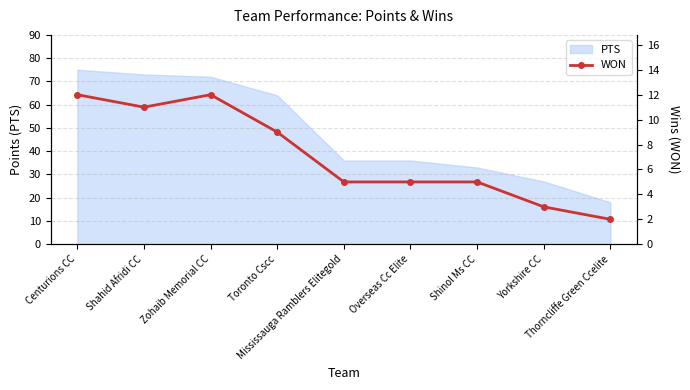

Is it true that the value at Toronto Cscc is 2?

False